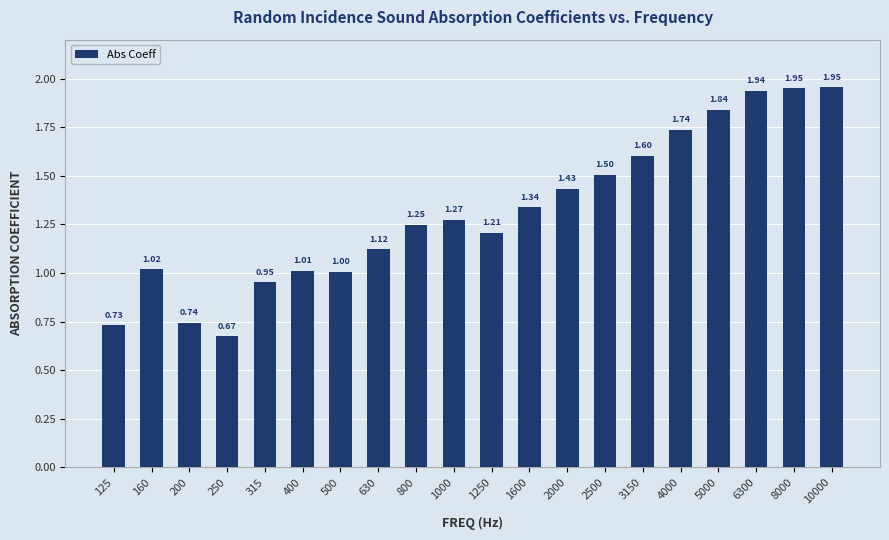

What is the sum of all values?

26.3